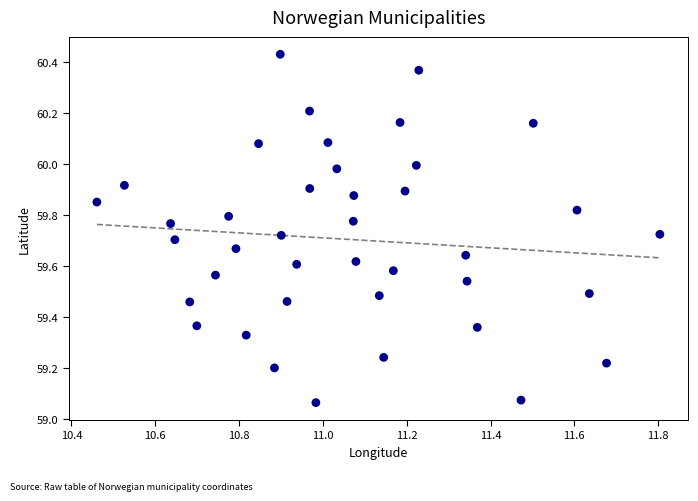

What is the range of Y values (max minus min)?

1.4